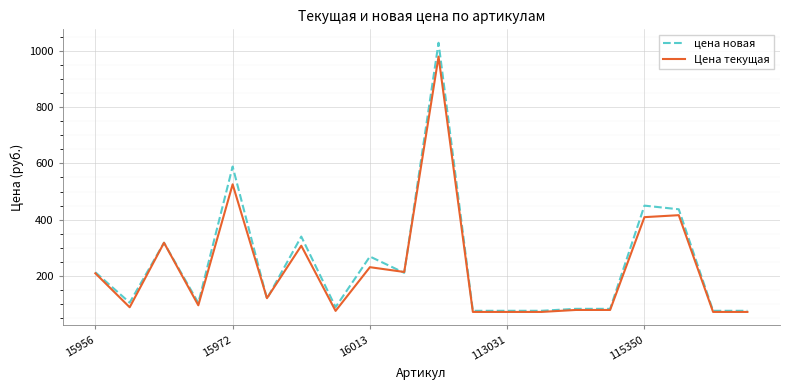

What is the maximum value for Цена текущая?

980.0